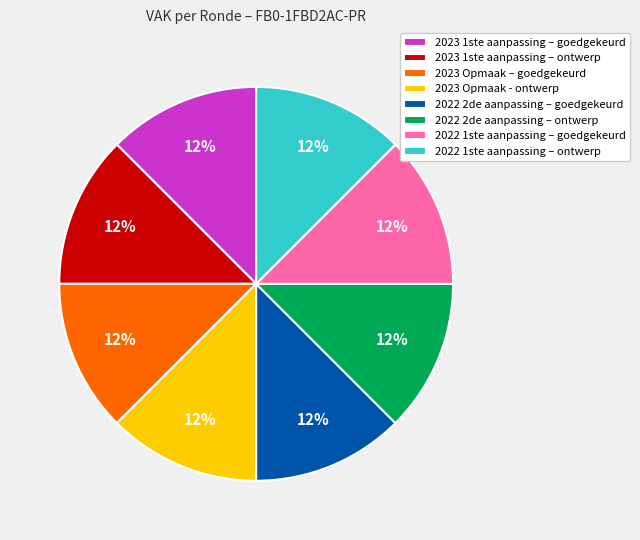

Is it true that 2022 1ste aanpassing – ontwerp is 12% of the pie?

True